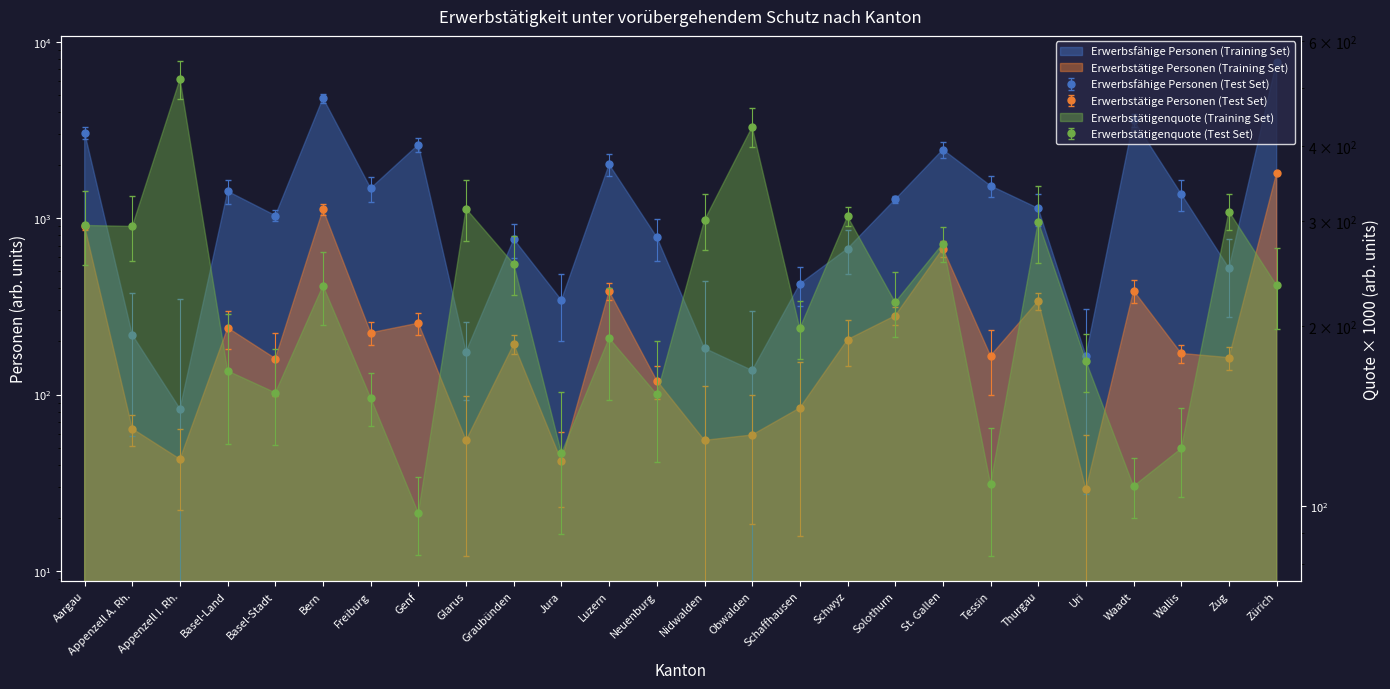

Is it true that Erwerbstätigenquote equals 197.4 at Schwyz?

False